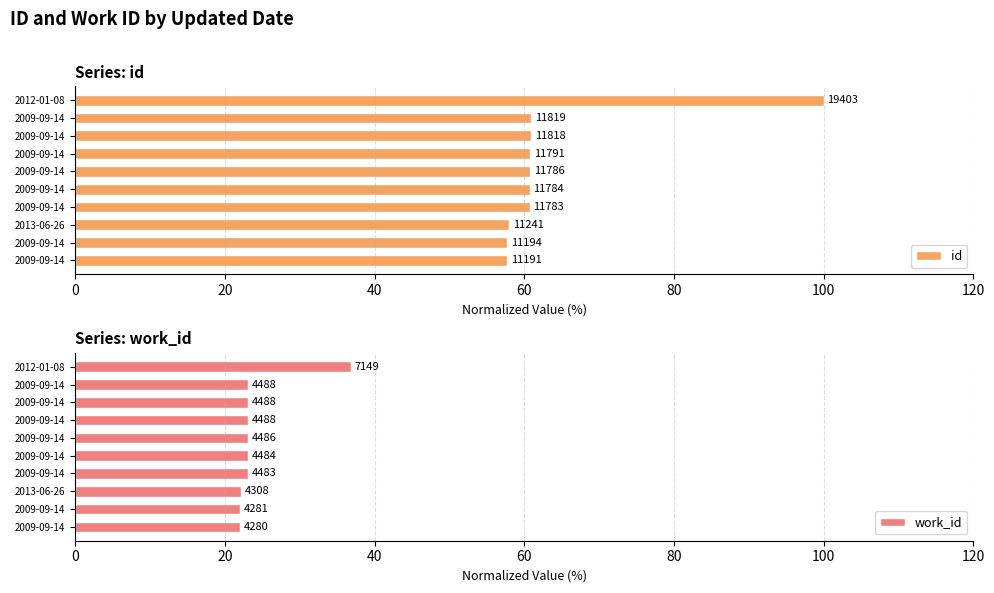

Rank the series by their average value, from highest to lowest.

id, work_id